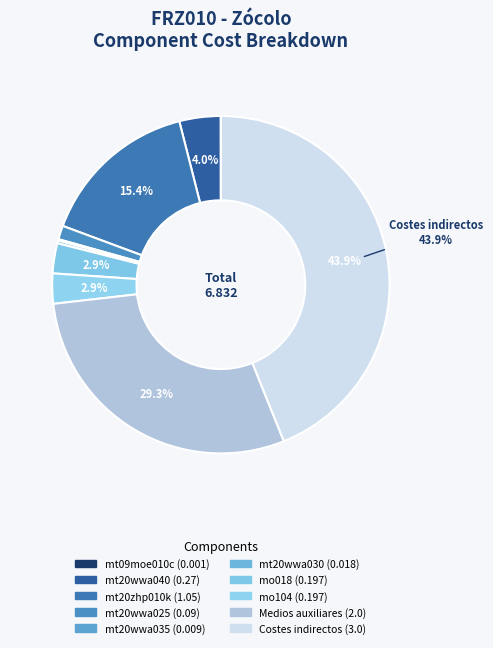

Which slice is the smallest?

mt09moe010c